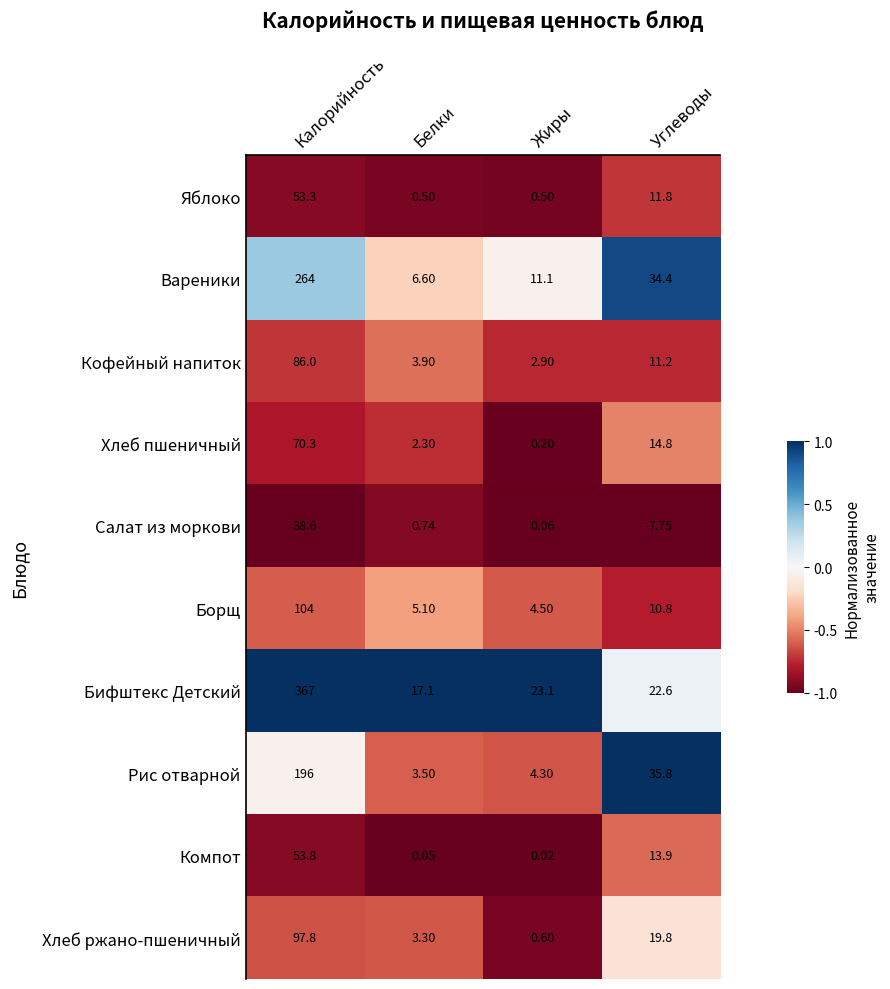

At which category is the sum across all series the highest?

Калорийность